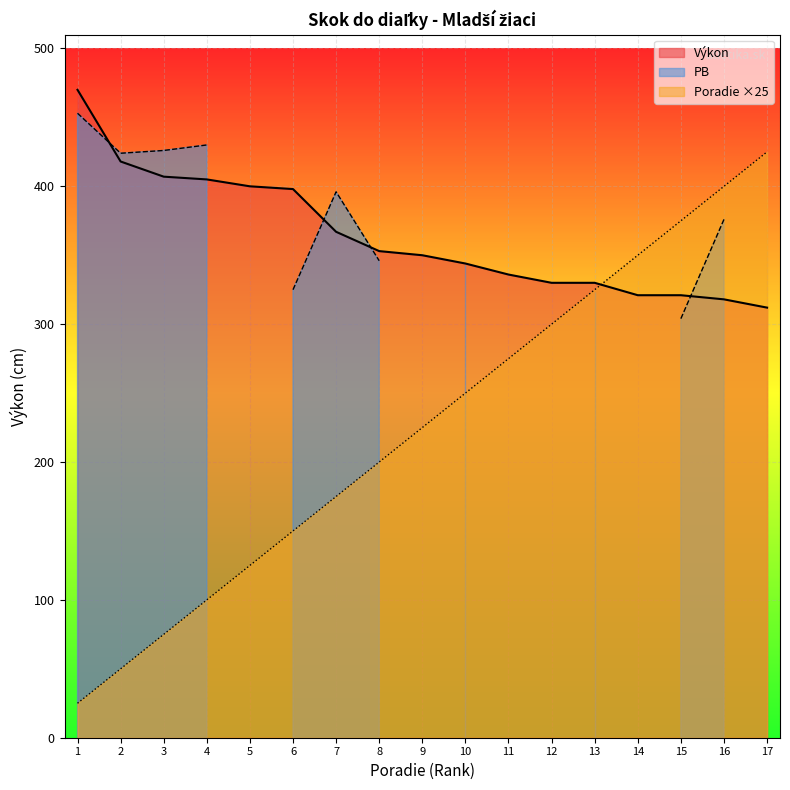

The value of Výkon at 6 is 398. True or false?

True